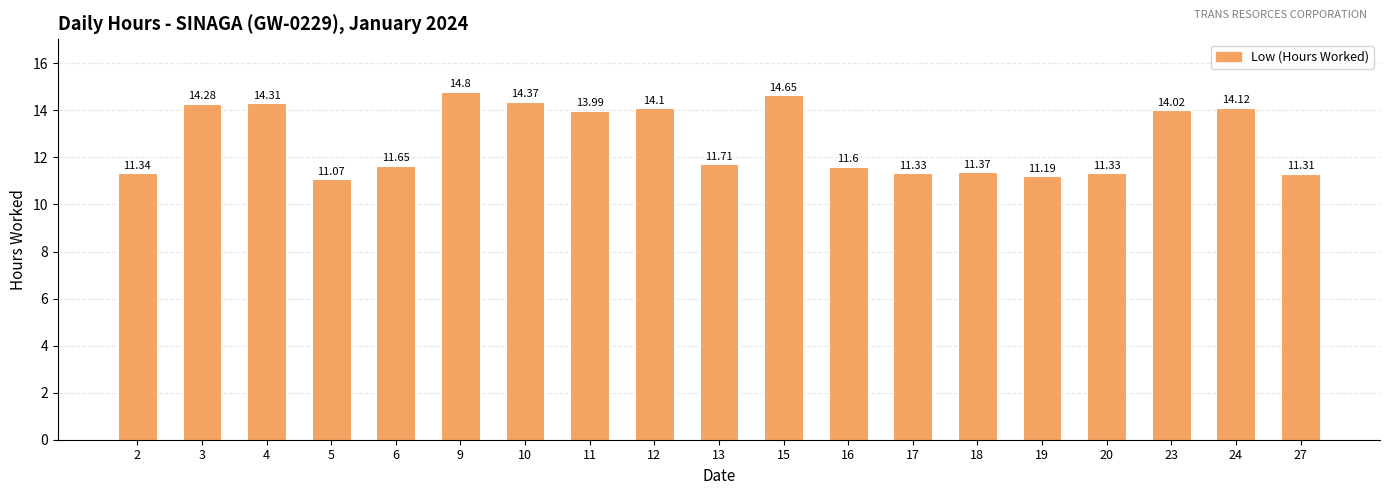

What is the ratio of the value at 5 to the value at 2?

1.0